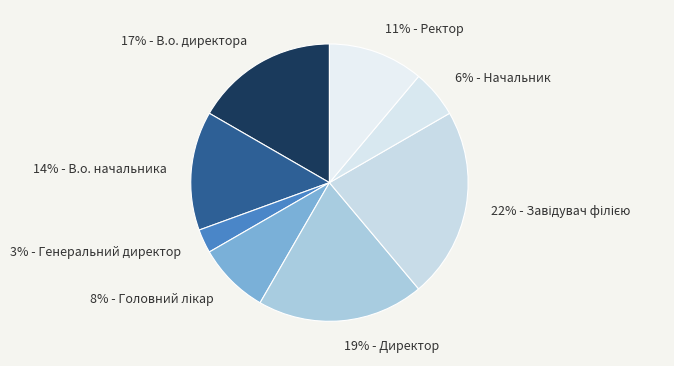

Combined, do 6% - Начальник and 3% - Генеральний директор account for over 50%?

No